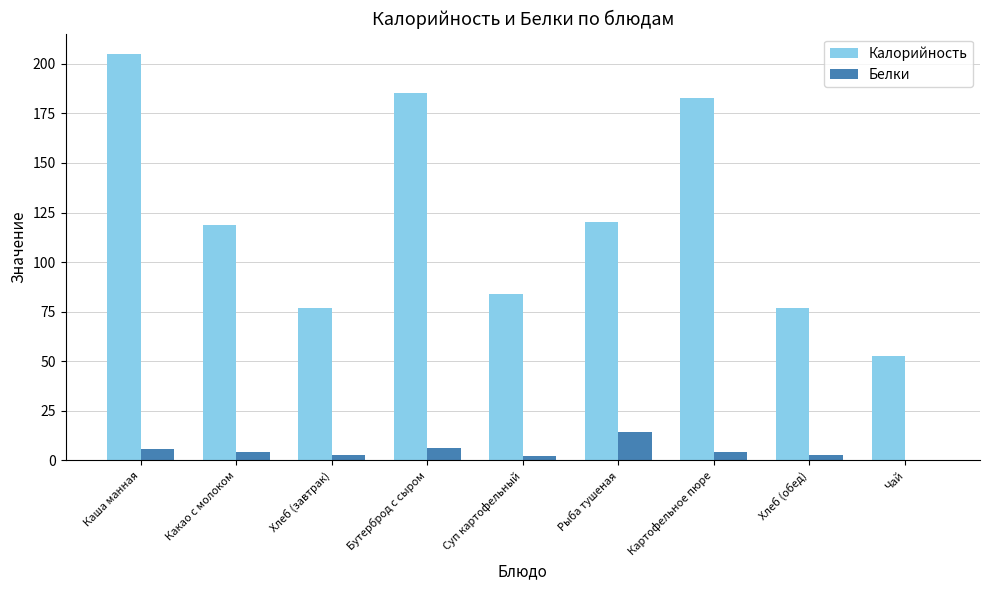

What is the total value across all series at Хлеб (обед)?

79.4